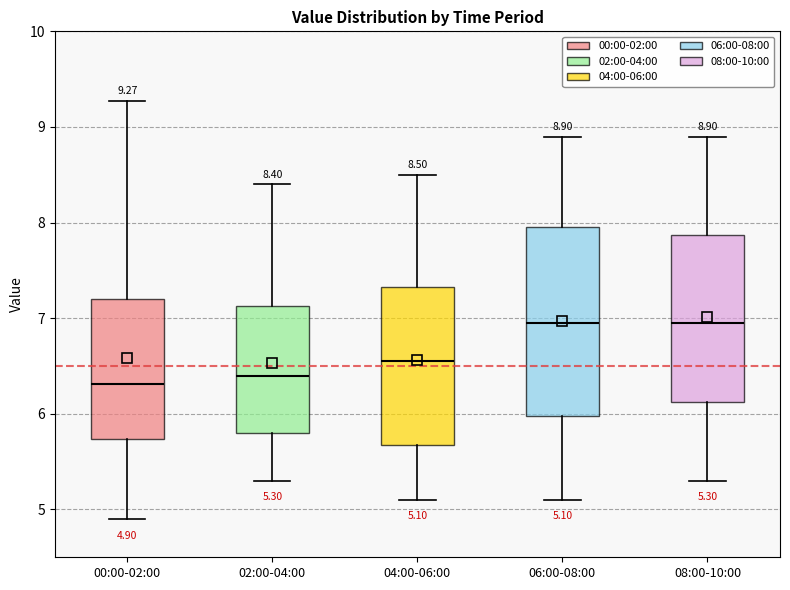

Comparing the boxes themselves (not the whiskers), which one is the tallest?

06:00-08:00